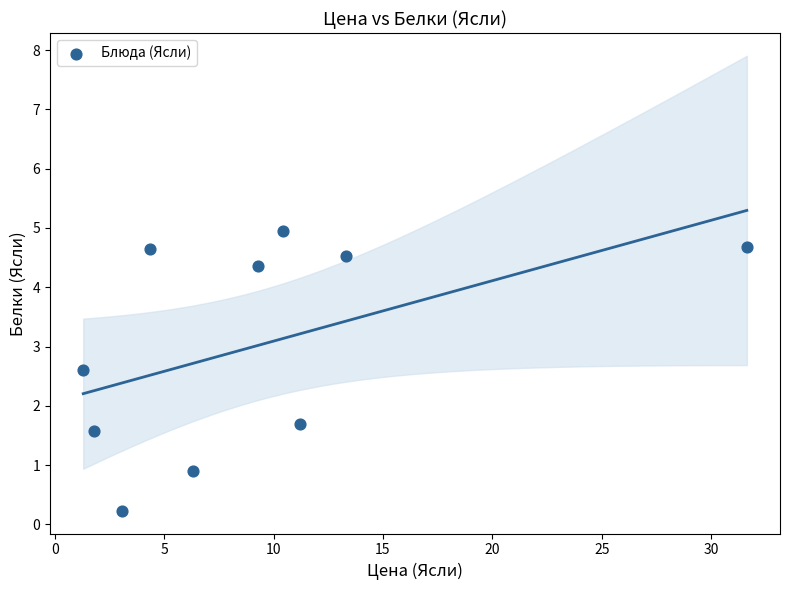

What is the average X value?

9.3